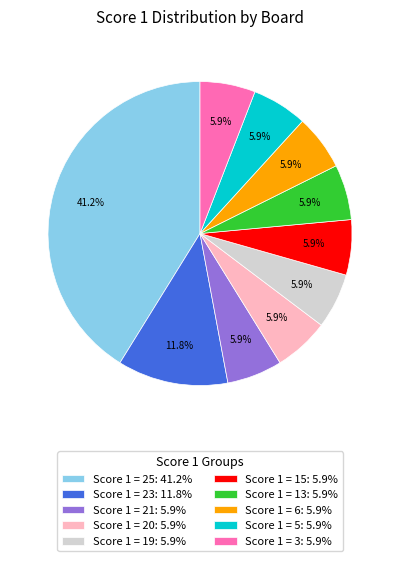

Does any single category account for the majority?

No